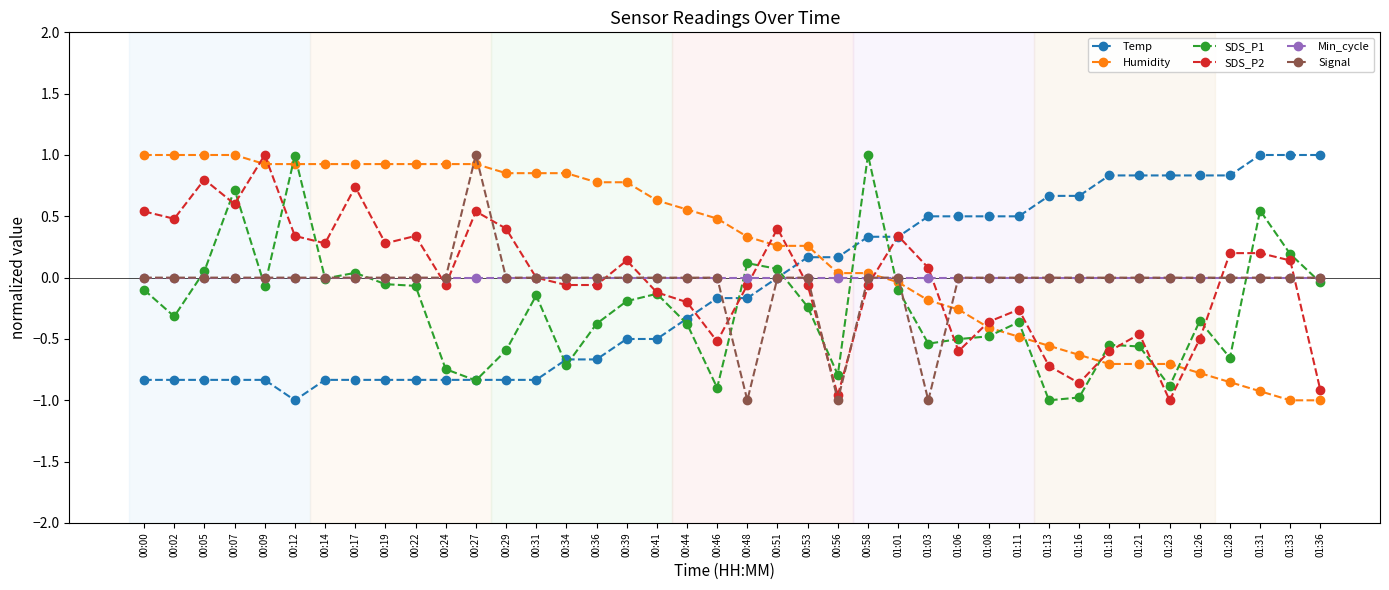

True or false: SDS_P1 and Humidity intersect in this chart.

True